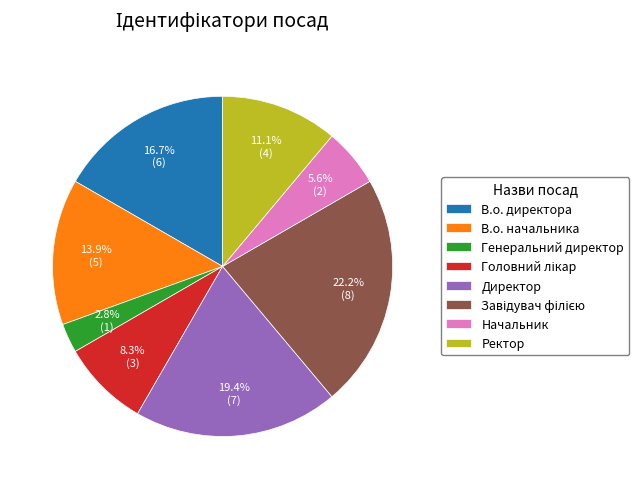

What is the ratio of the value at В.о. директора to the value at Начальник?

3.0